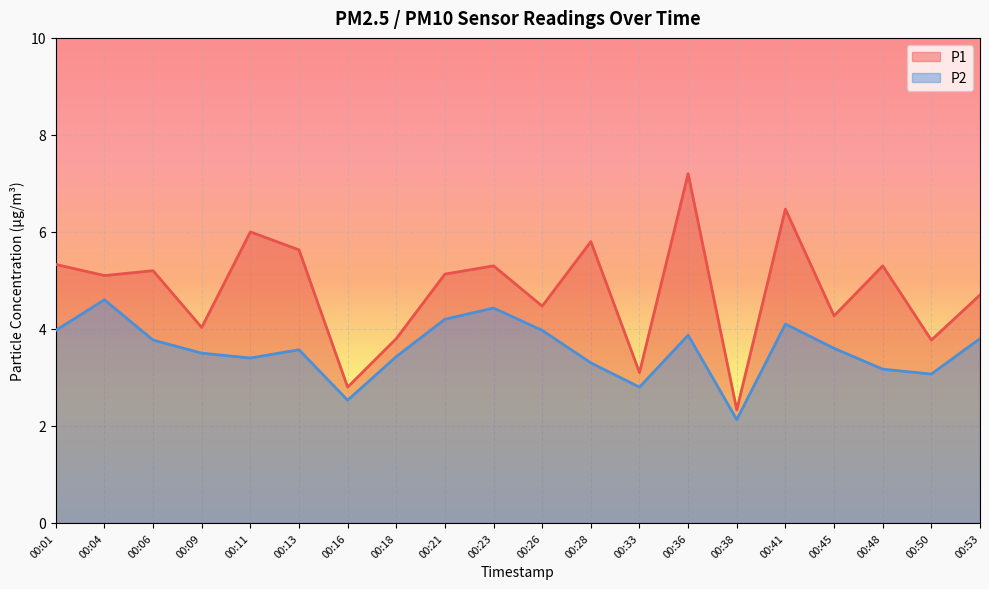

At which label is P2 closest to 3?

00:50